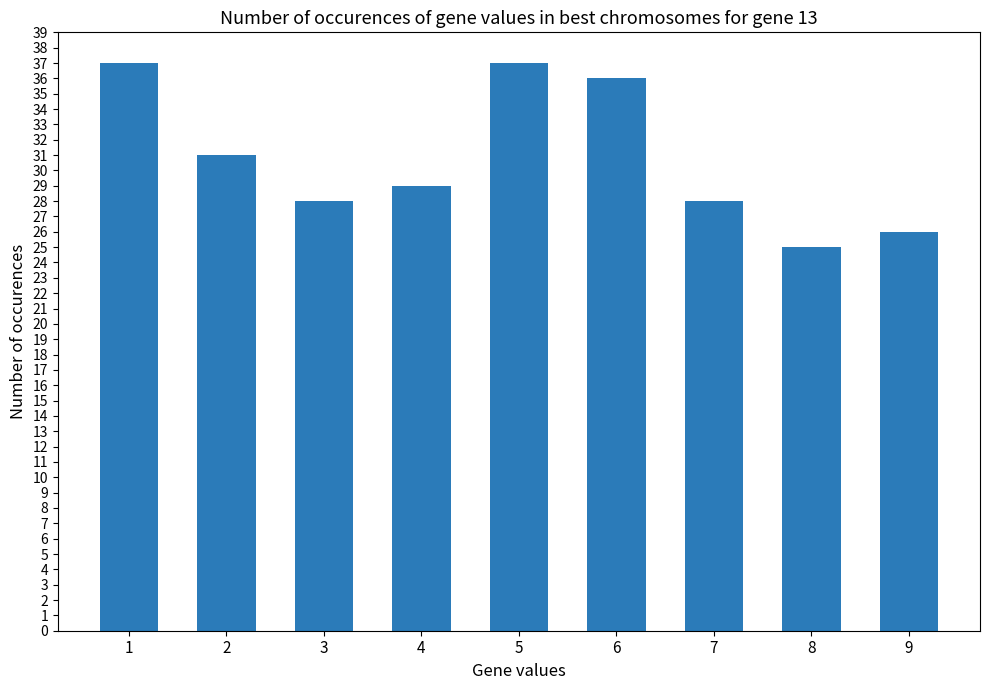

What is the sum of all values?

277